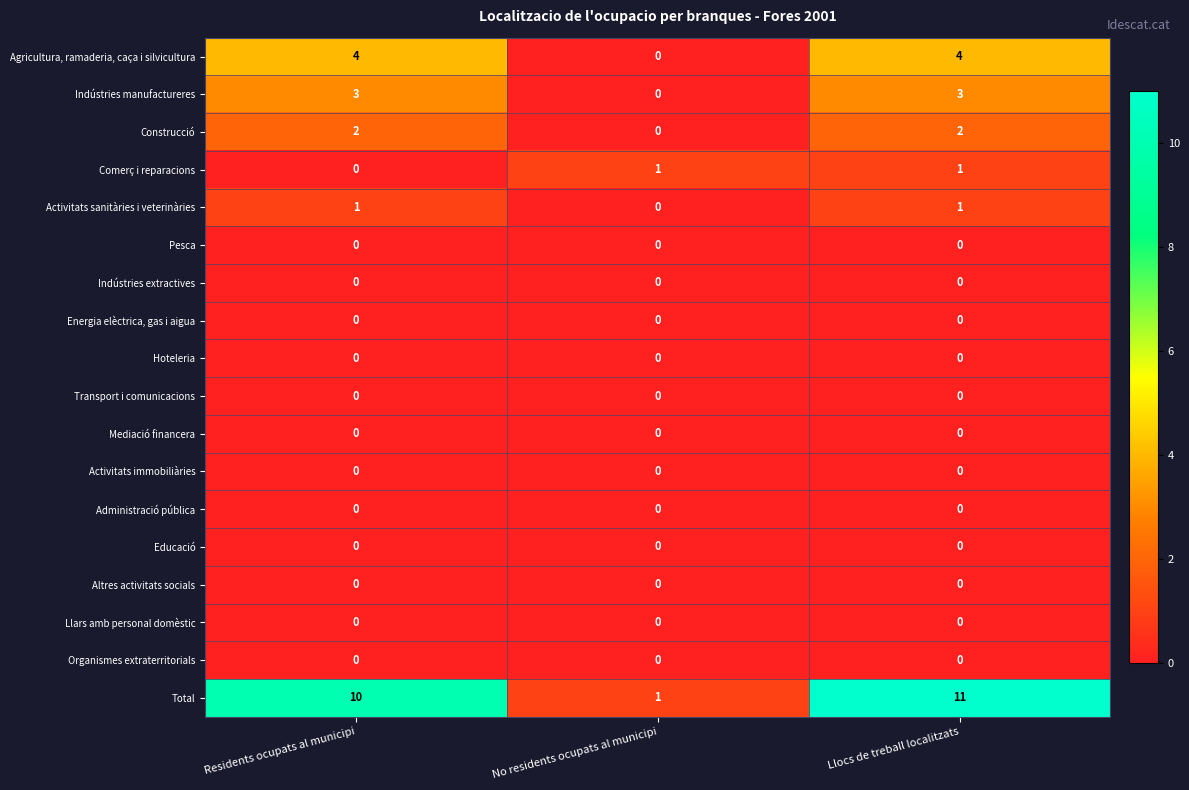

What is the spread (max minus min) of values at Residents ocupats al municipi?

10